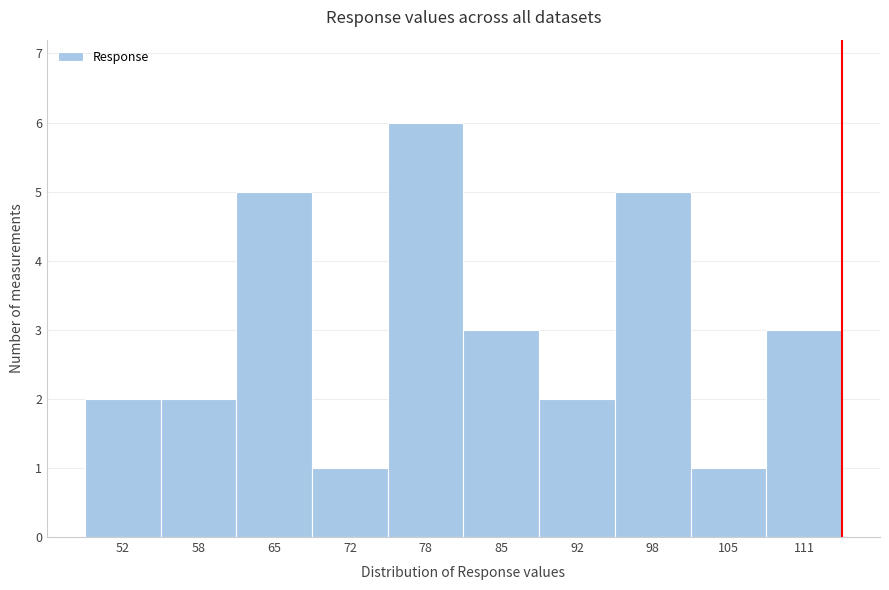

Reading left to right, transcribe all the data shown in this chart.

2	2	5	1	6	3	2	5	1	3